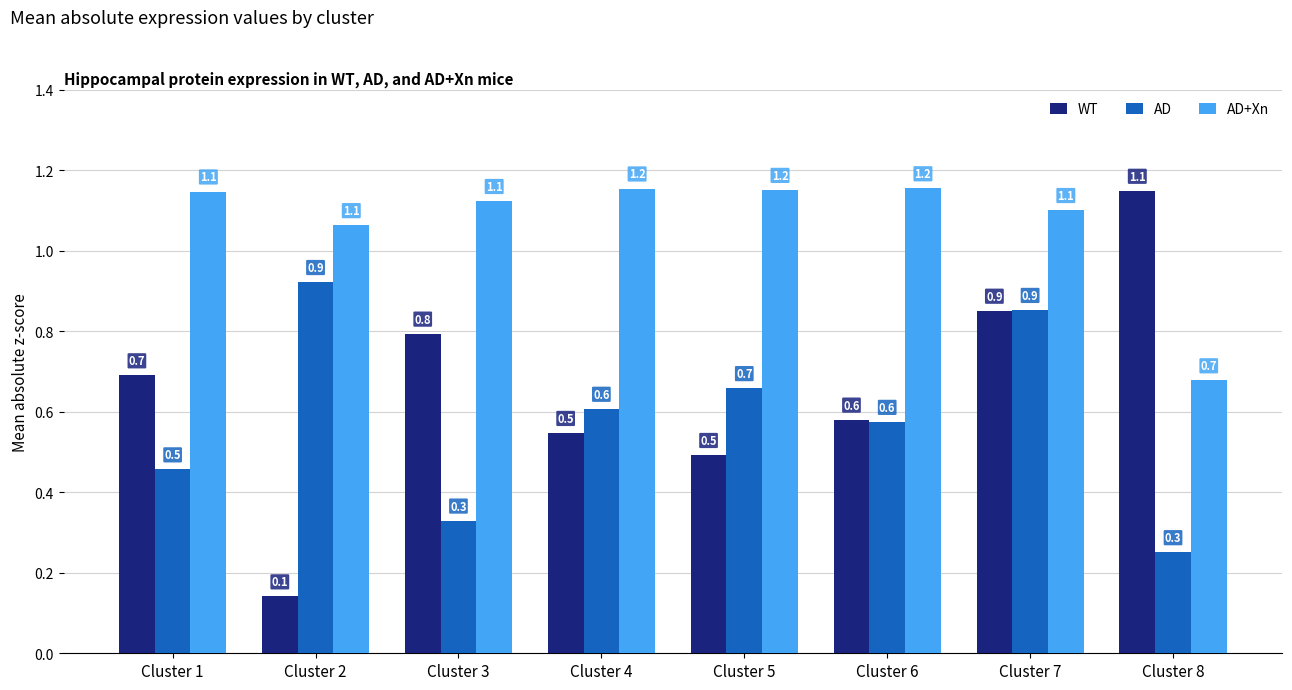

At which category is the sum across all series the highest?

Cluster 7